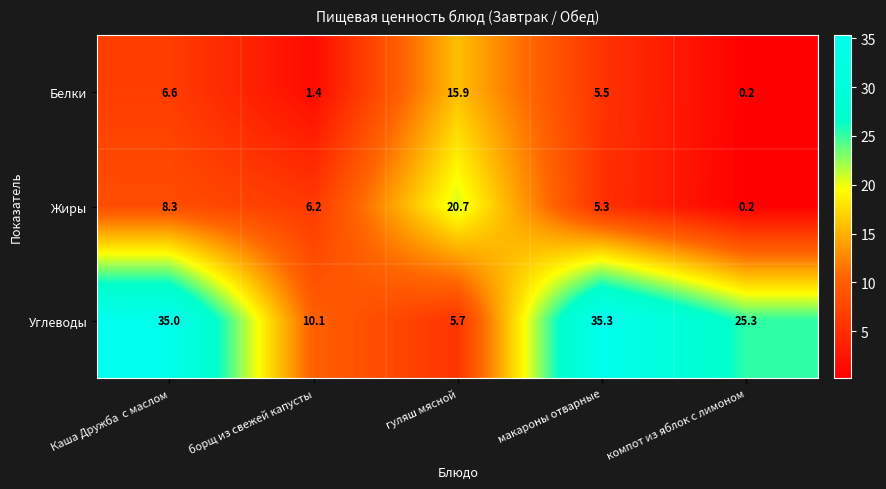

What is the total value across all series at борщ из свежей капусты?

17.7